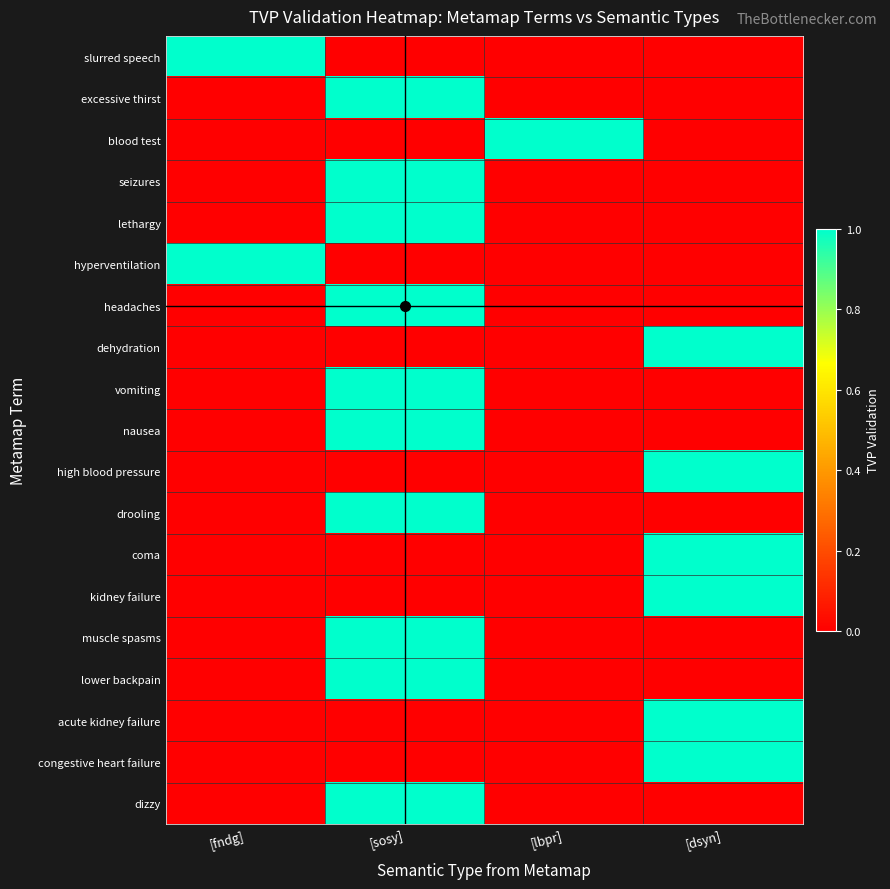

Between [lbpr] and [sosy], which is larger?

[lbpr]